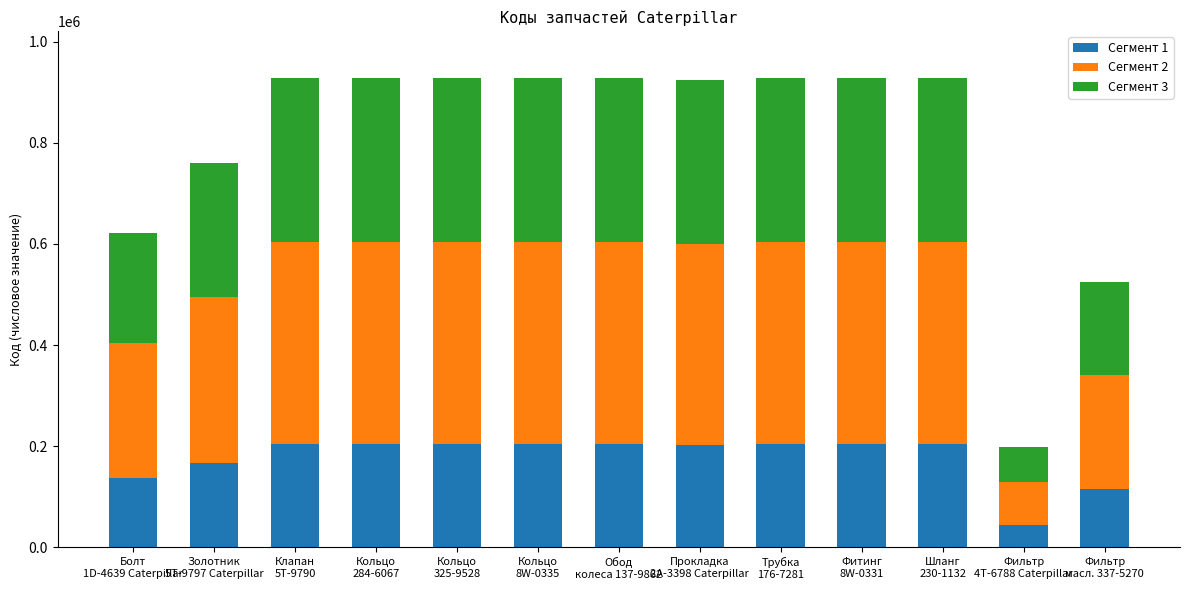

How many bars are there in total?

13